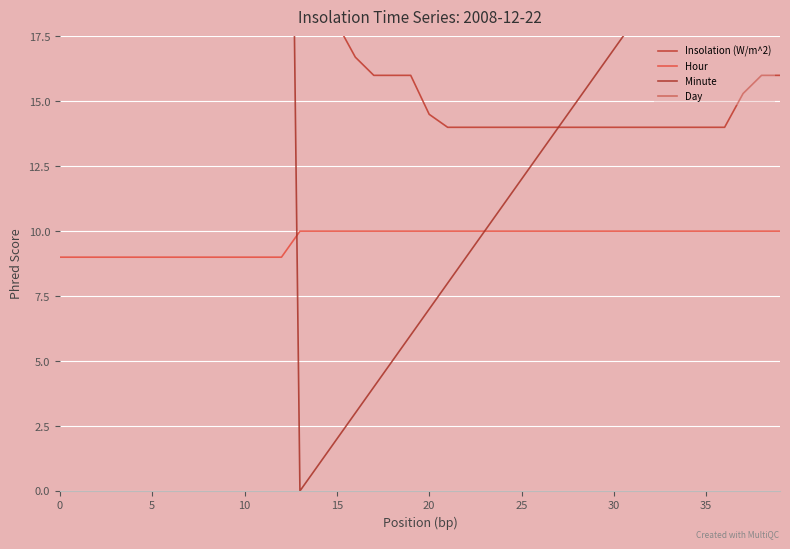

How many intersections are there between Minute and Day?

1